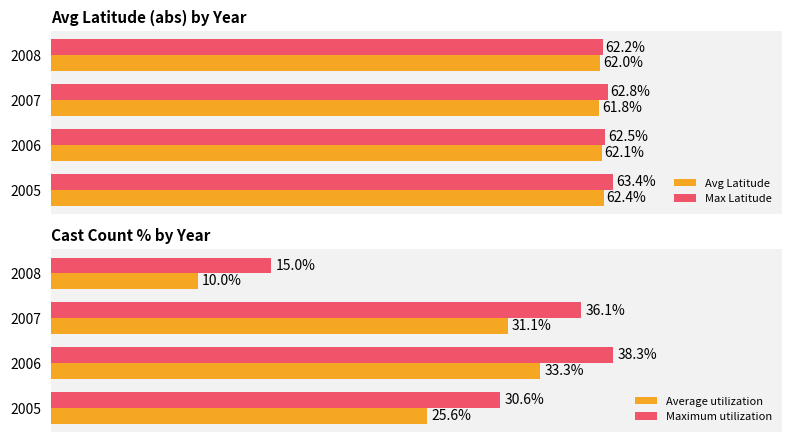

List the labels in order of Max Latitude value, largest first.

2005, 2007, 2006, 2008